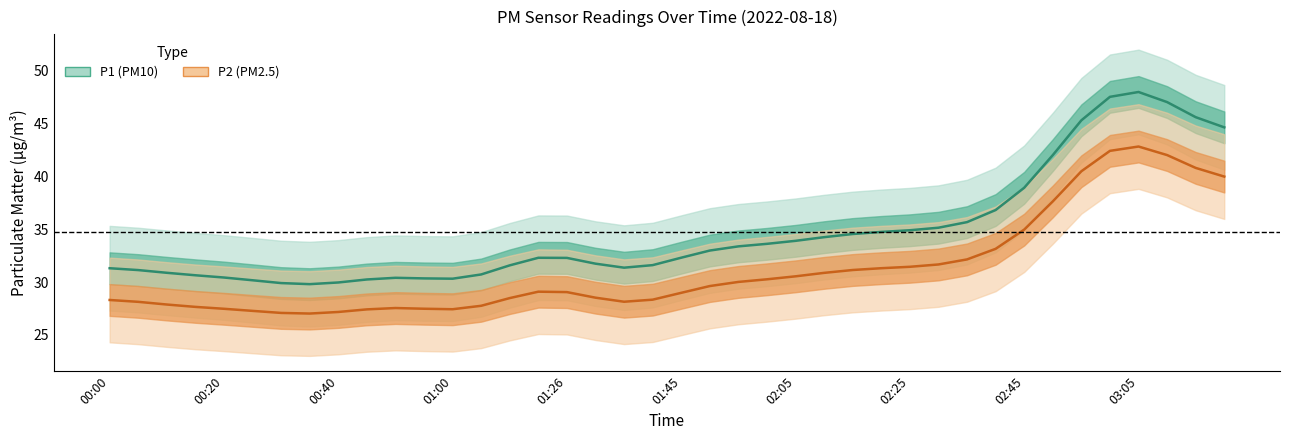

True or false: P2 has a value of 26.8 at 19.

True